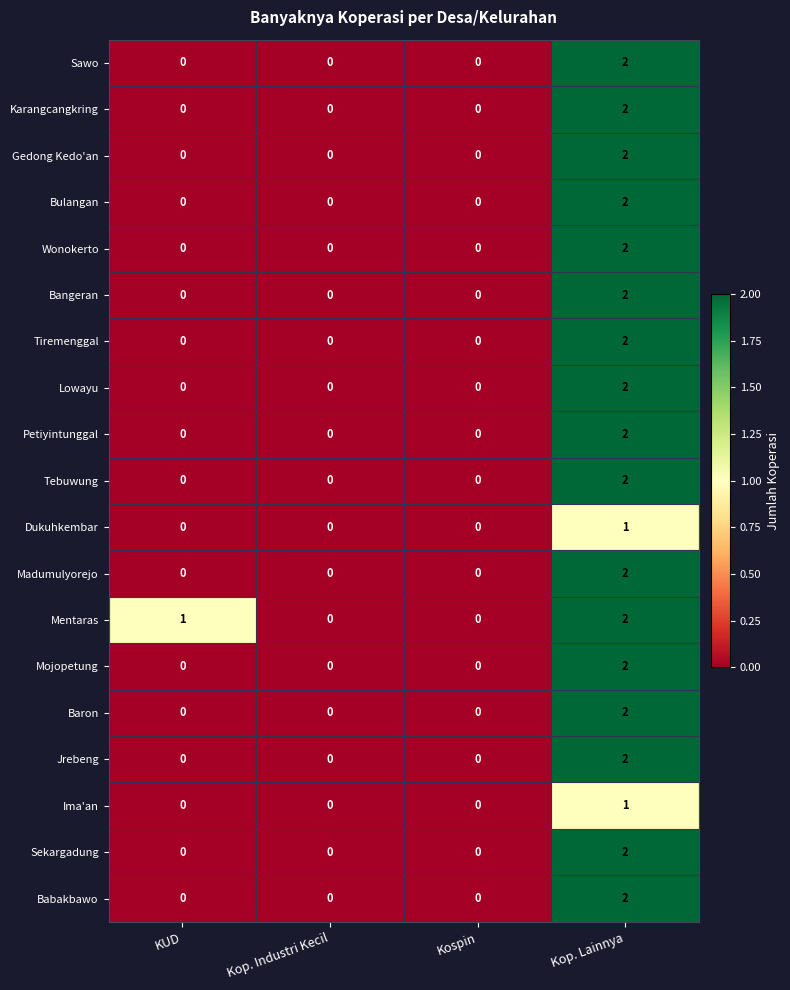

The value of Mentaras at Kop. Lainnya is 3. True or false?

False